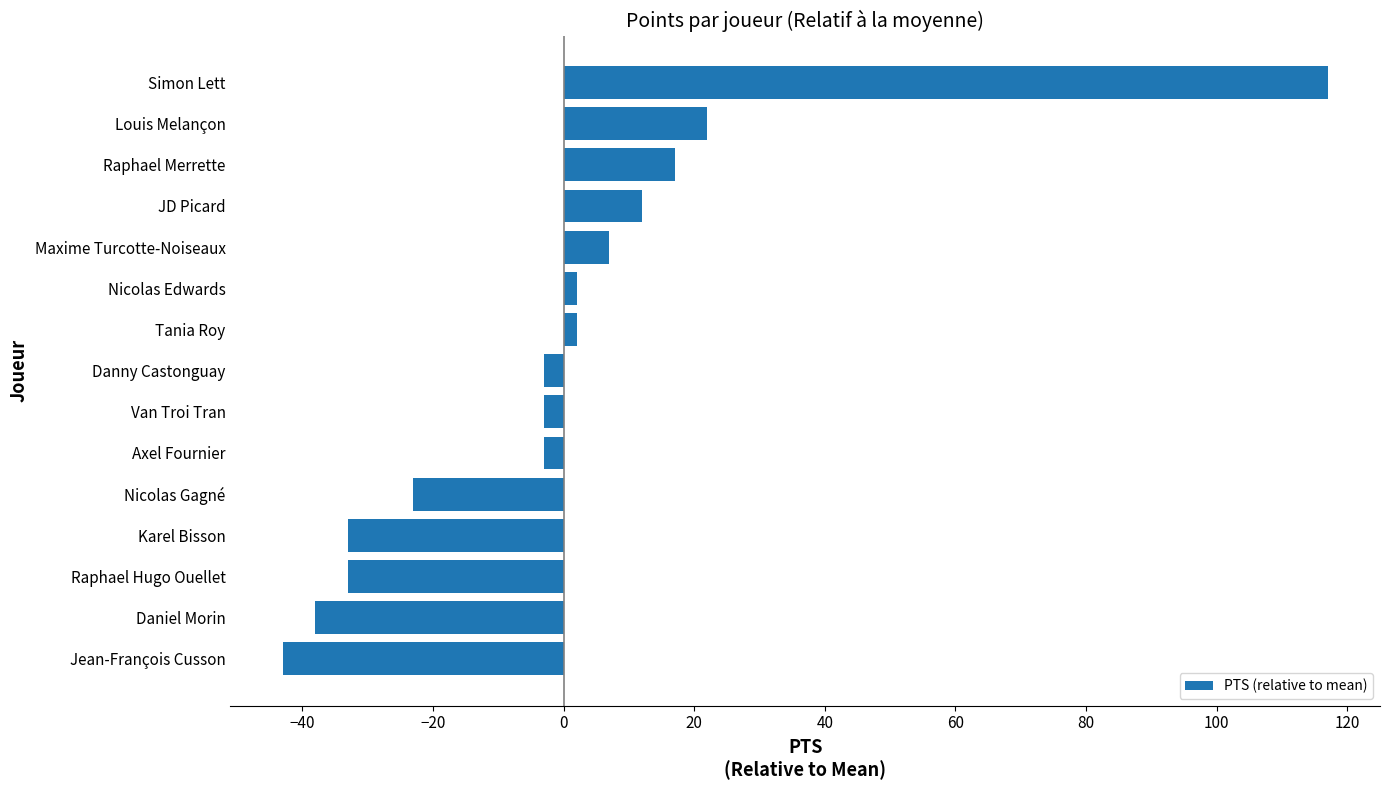

What is the minimum value shown in the chart?

-43